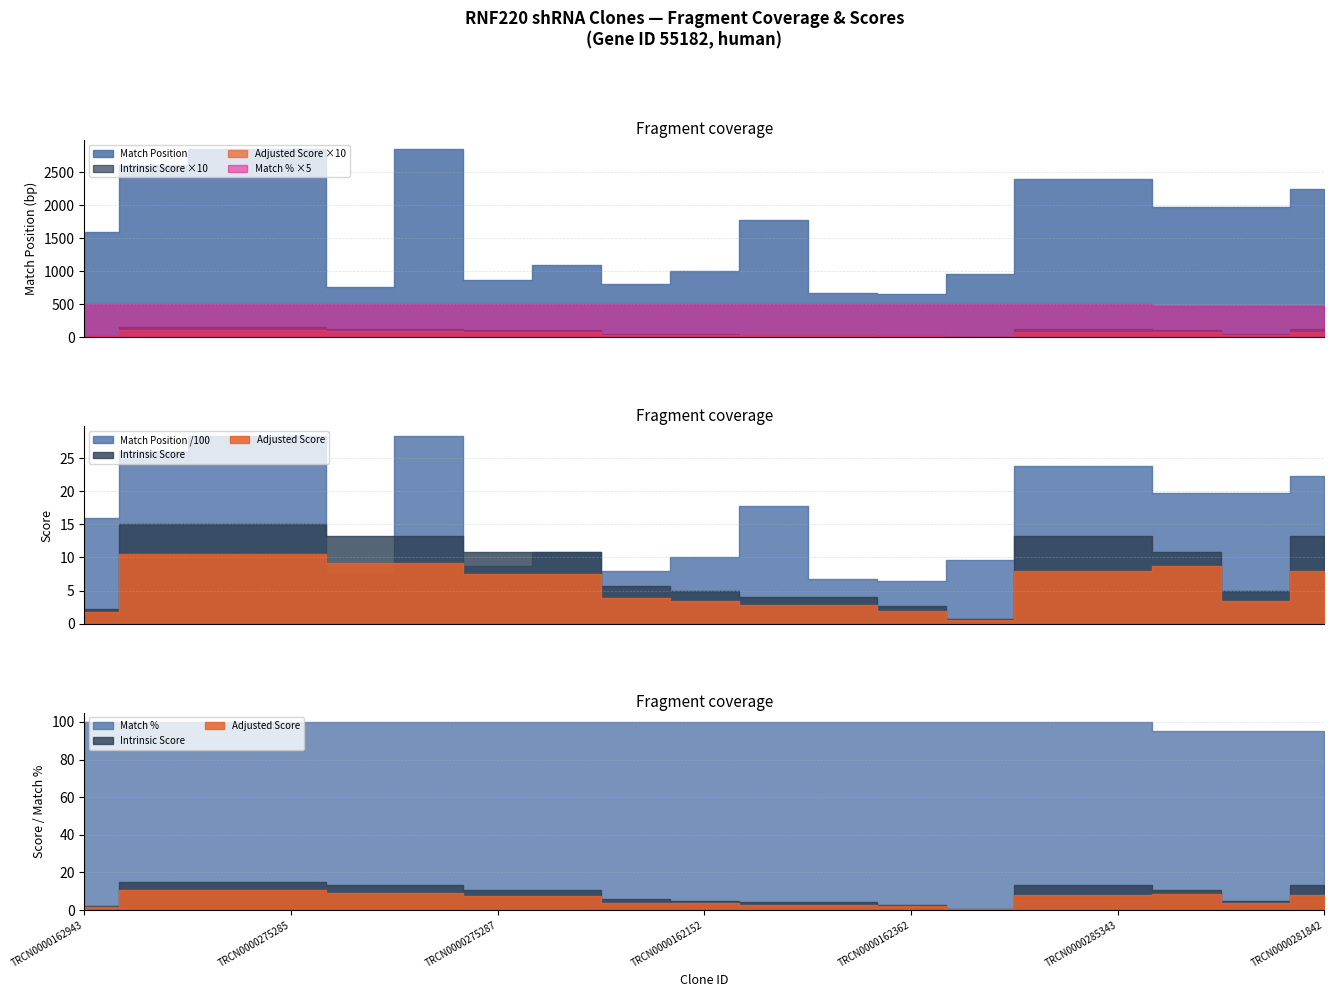

What is the sum of all Match Position values?

32272.0